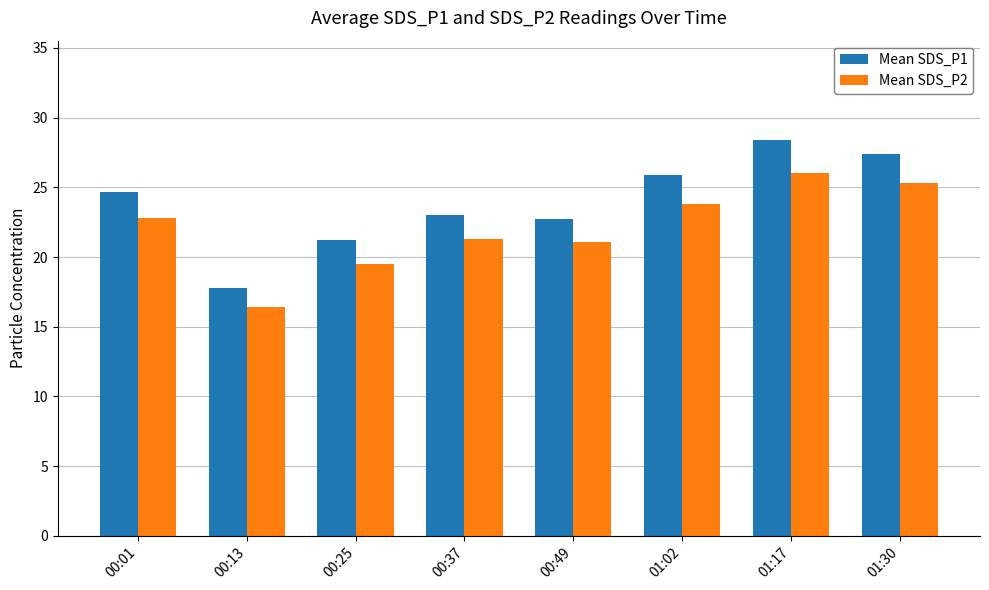

At 00:13, list the series in order from smallest to largest.

Mean SDS_P2, Mean SDS_P1